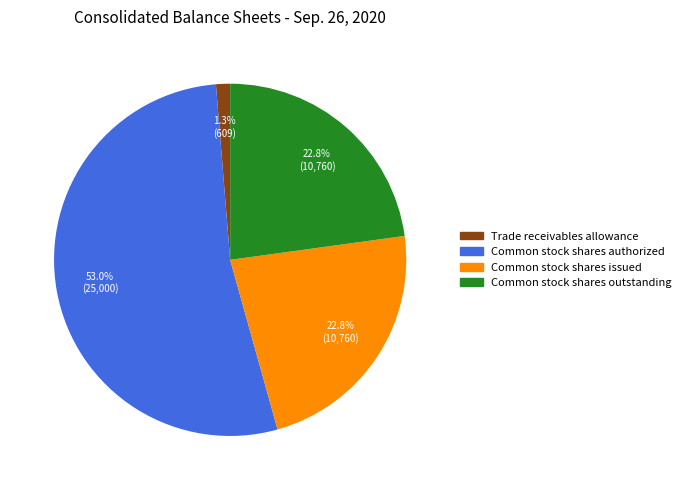

What portion of the pie excludes Trade receivables allowance?

98.7%